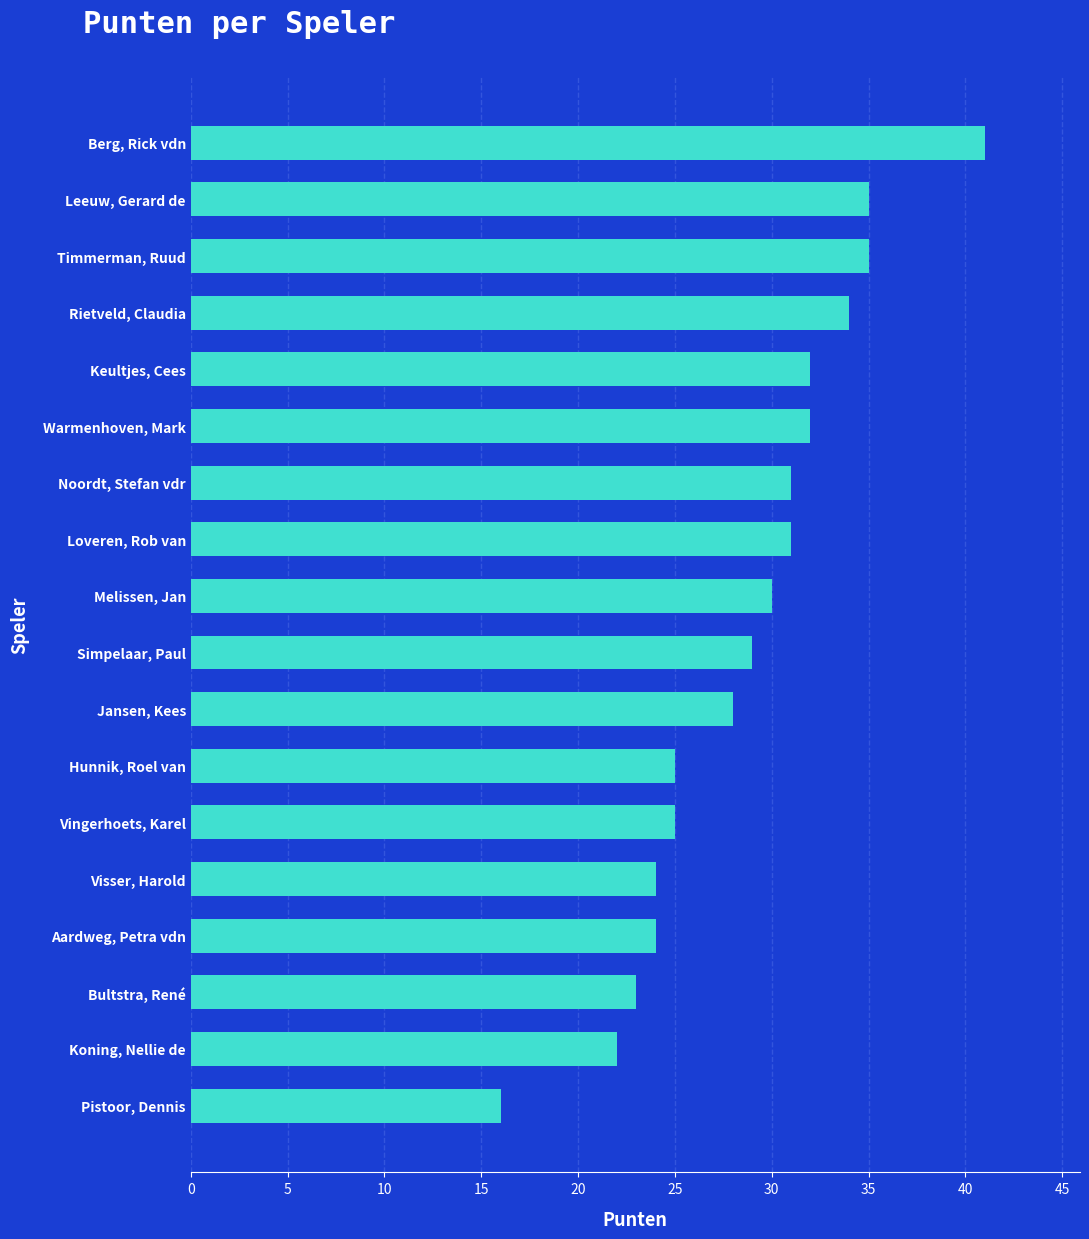

How many data points are less than 30?

9